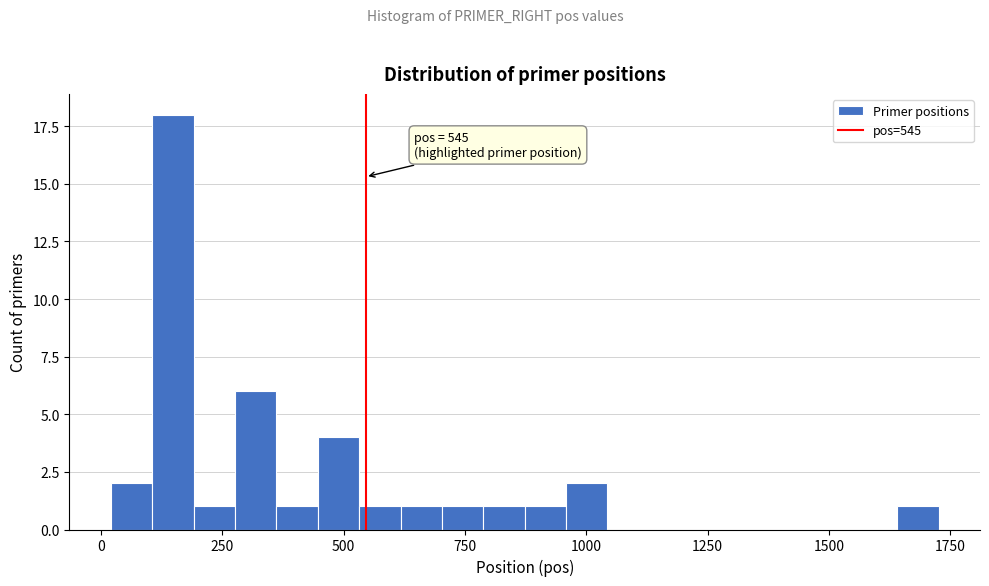

Read against the x-axis, roughly where is the centre of the tallest bar?

150